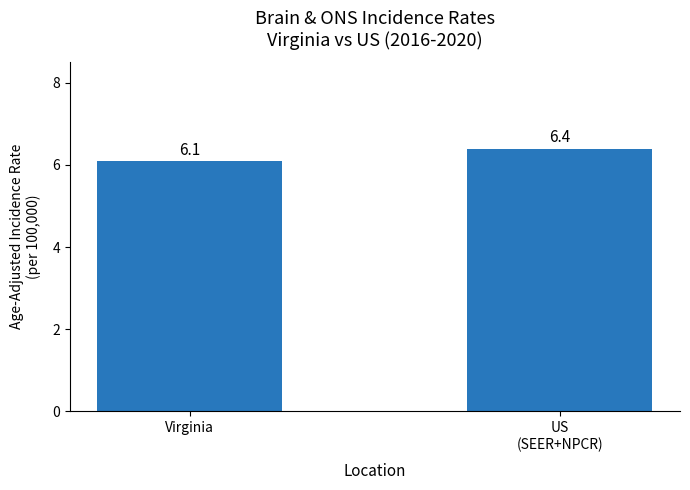

What is the value of the 2nd bar from the left?

6.4